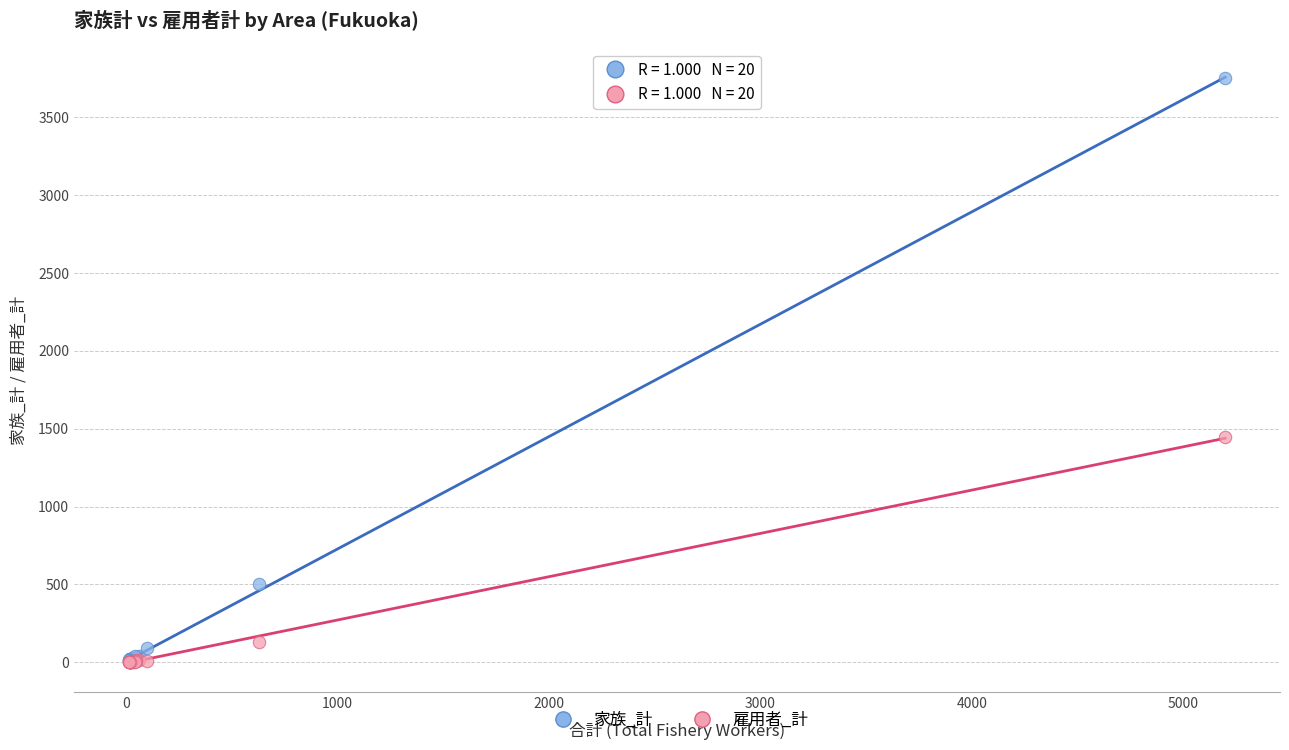

Which series contains the highest Y value?

家族_計